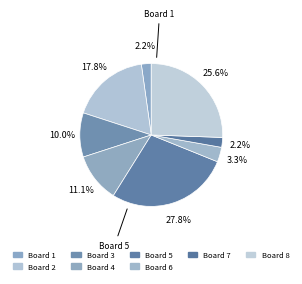

Is there any slice that represents more than half of the pie?

No